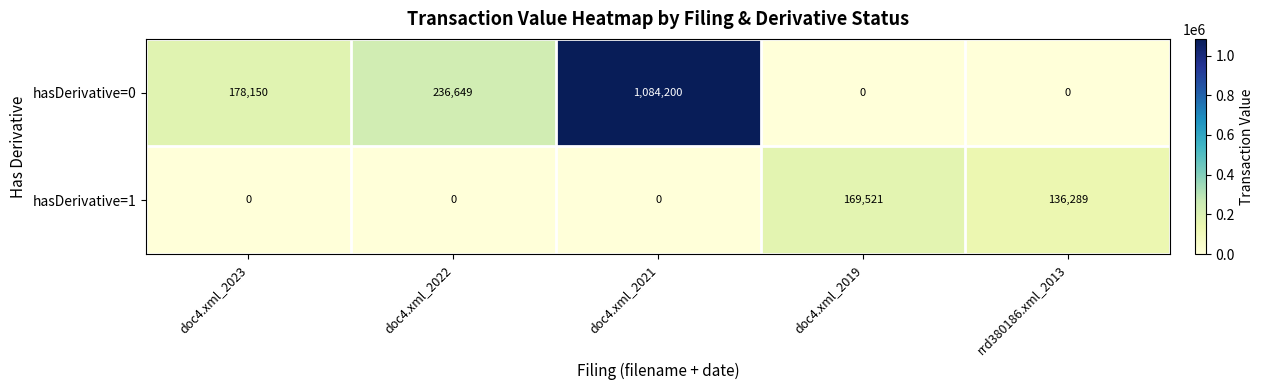

At how many categories does at least one series exceed 225439?

2